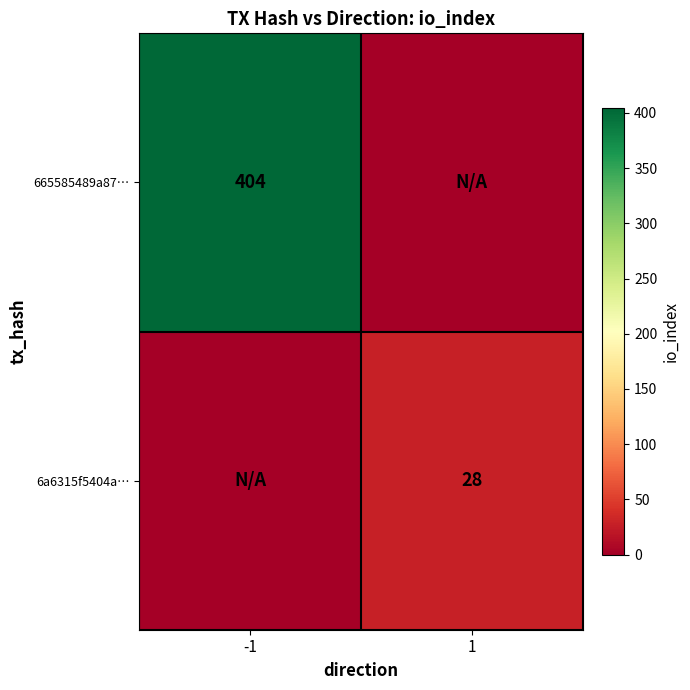

Is it true that 6a6315f5404a… equals 48 at 1?

False